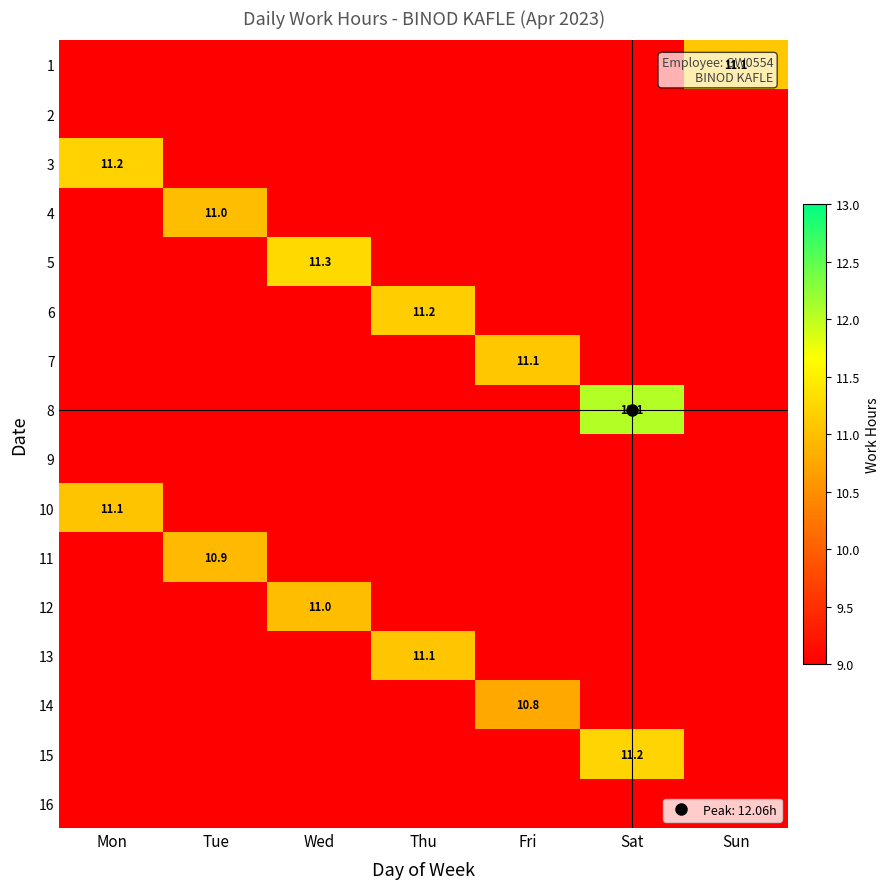

The value of 4 at Tue is 18.8. True or false?

False